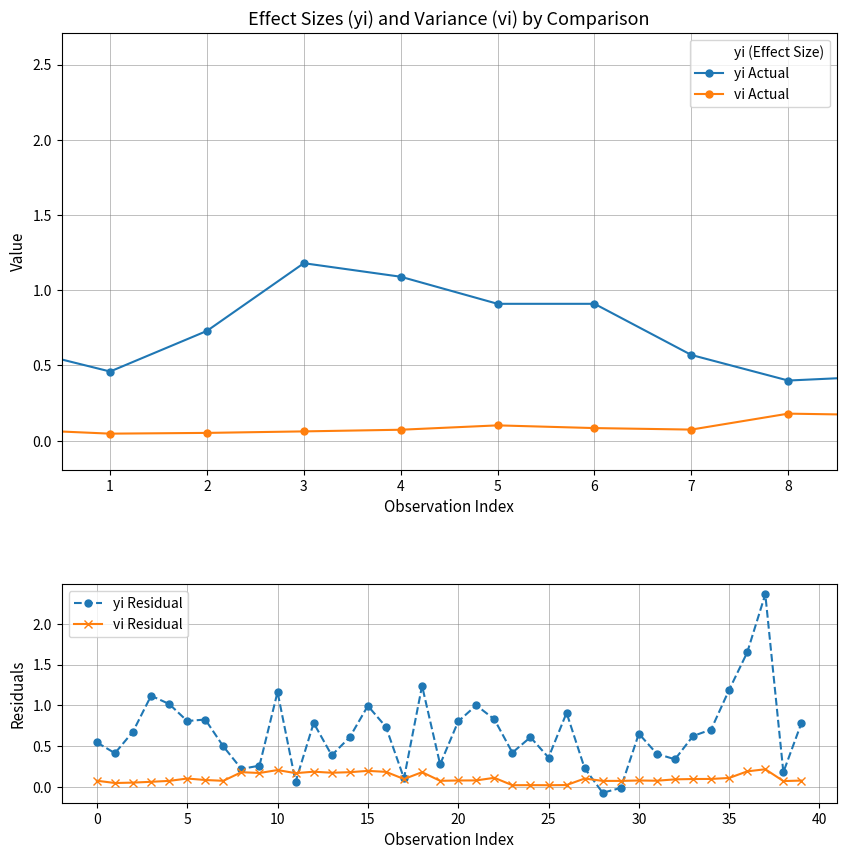

True or false: yi Residual has more than 0 points higher than both neighbors.

True